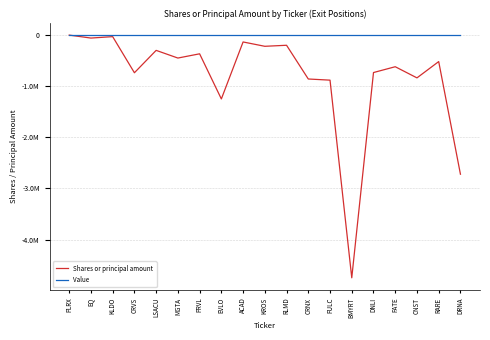

What are all the series names shown in the legend?

Shares or principal amount, Value